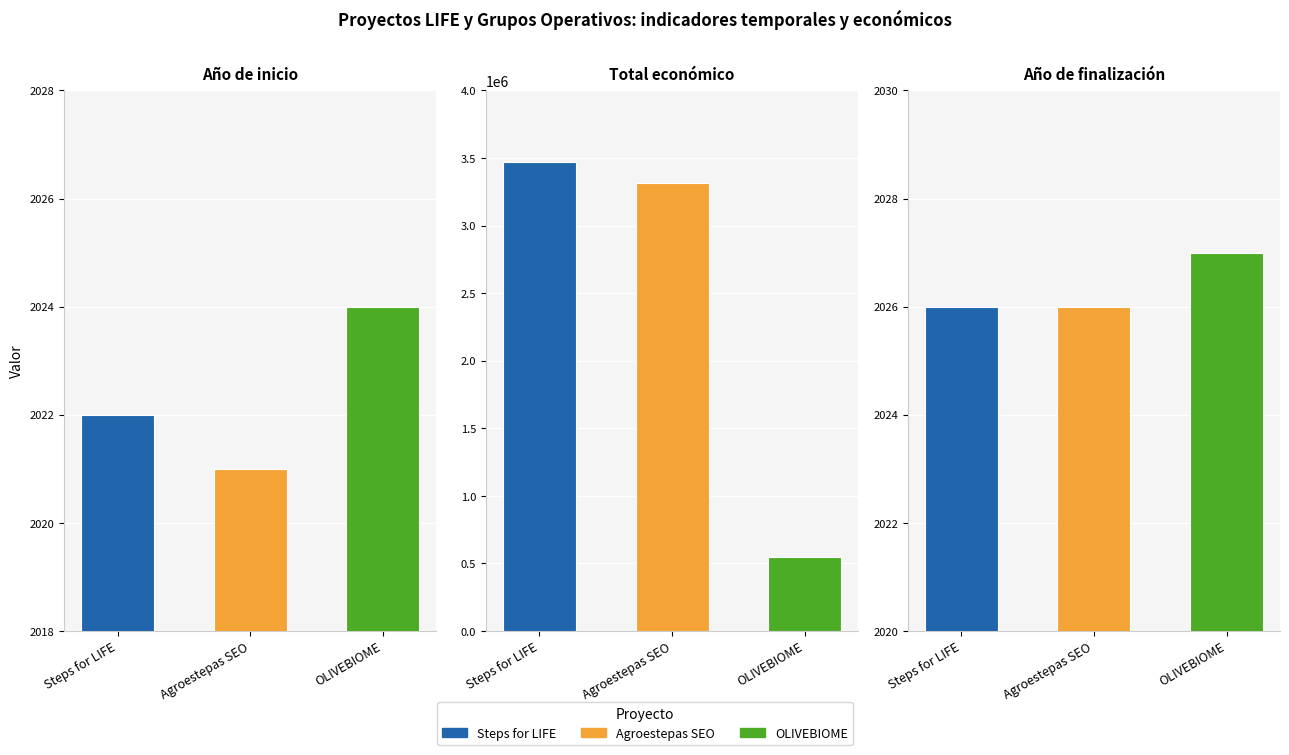

At which category is the sum across all series the highest?

Steps for LIFE